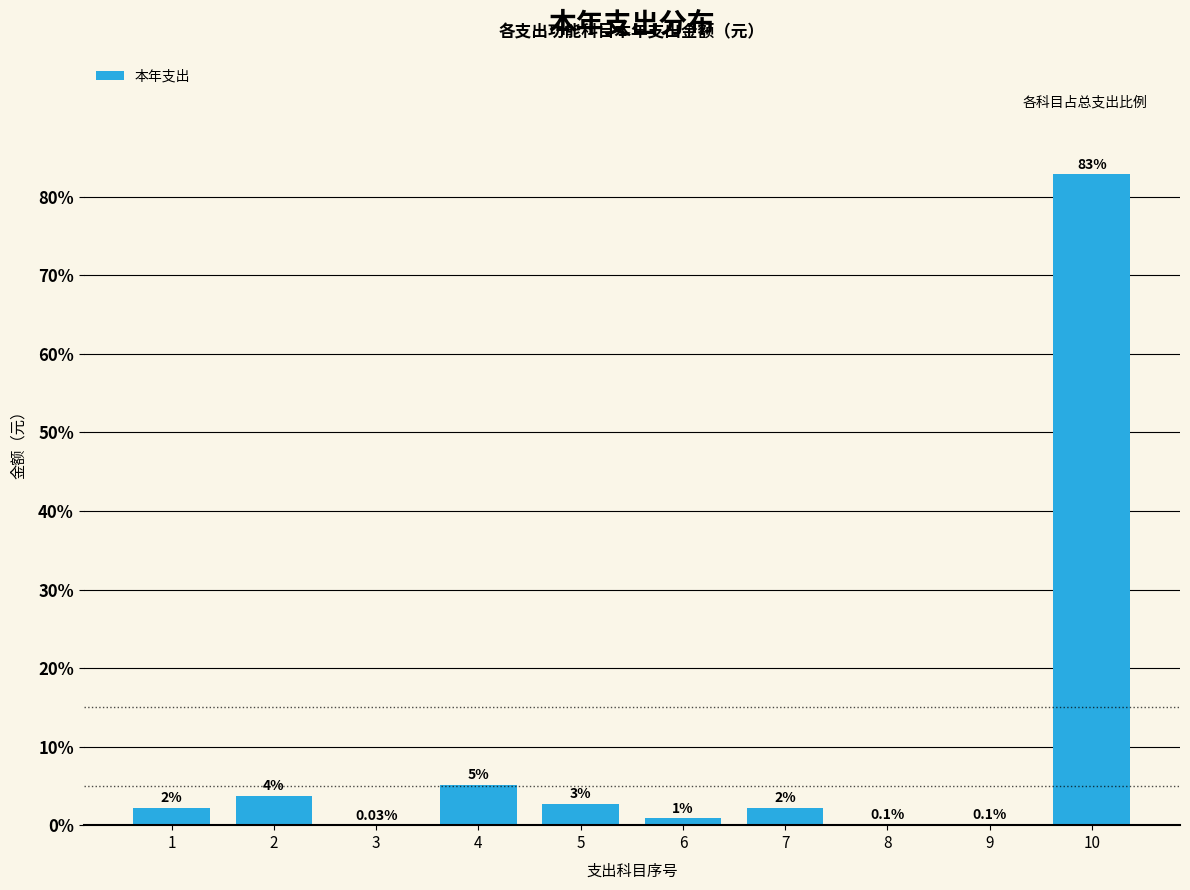

Are the bars horizontal?

No